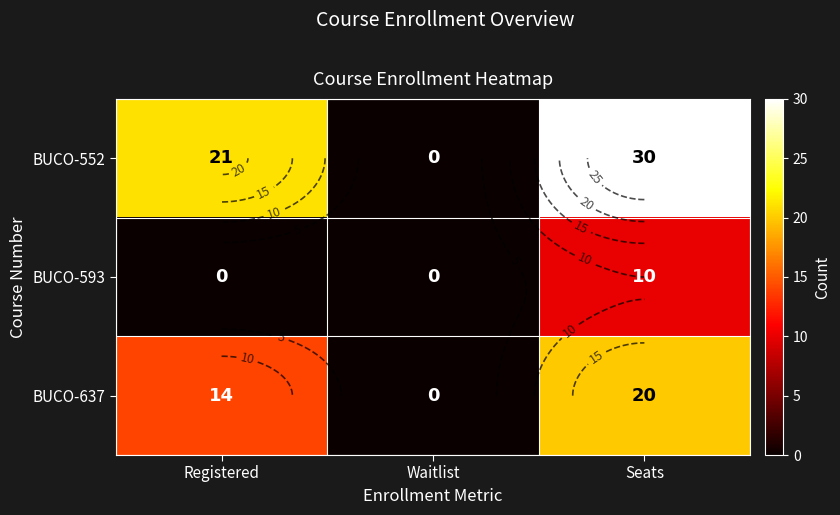

What is the sum of all BUCO-552 values?

51